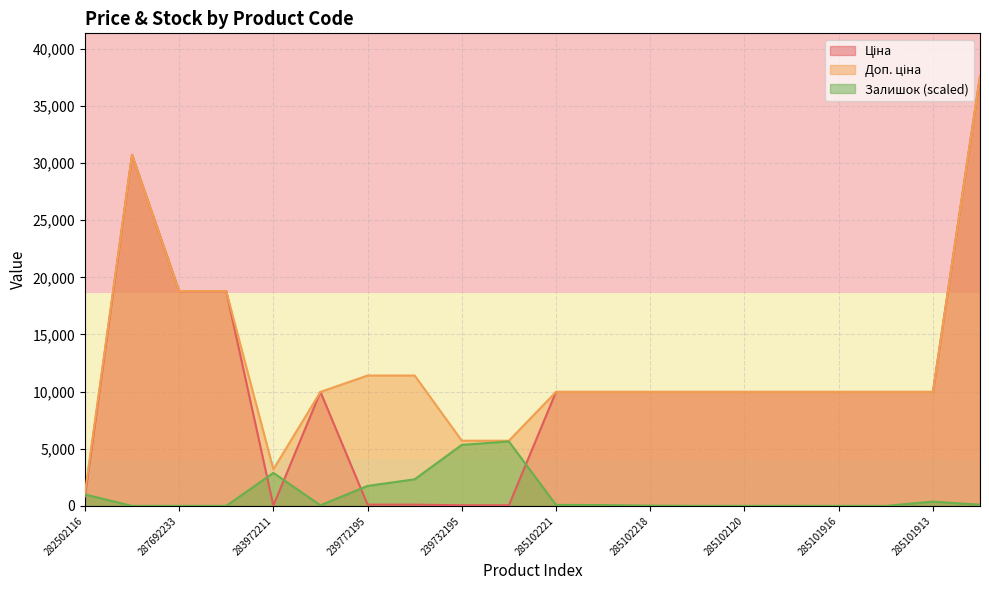

Between 239772195 and 285101569, which is larger?

285101569